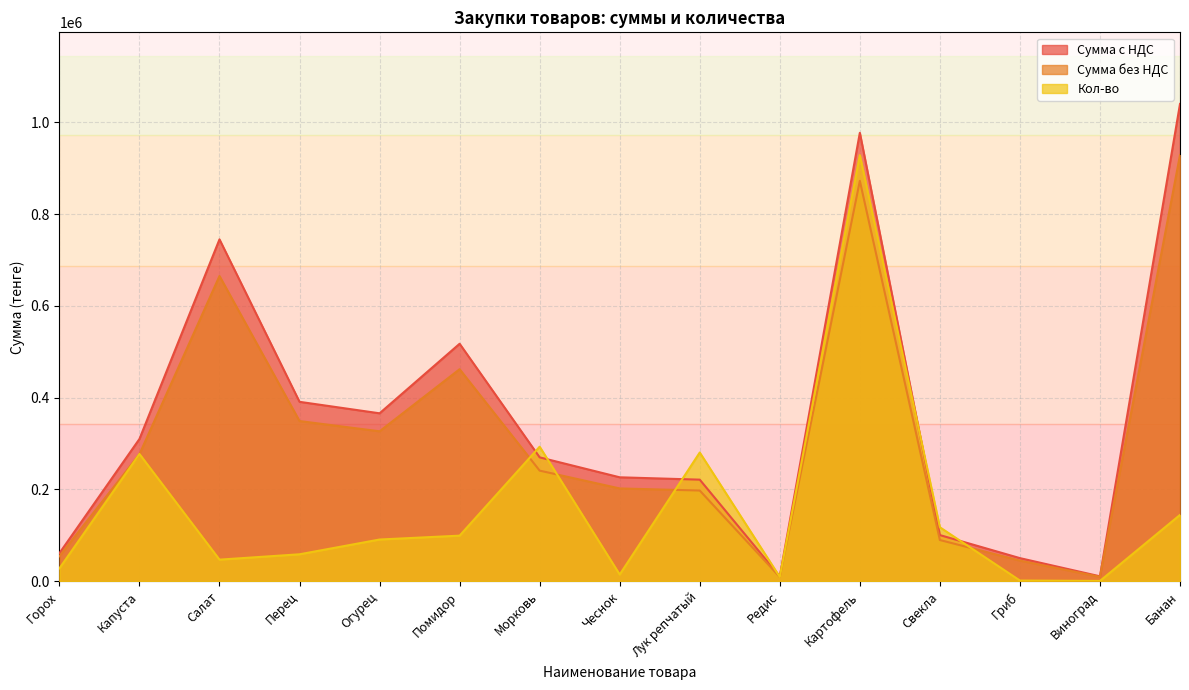

True or false: Сумма с НДС has a value of 745090.1 at Салат.

True